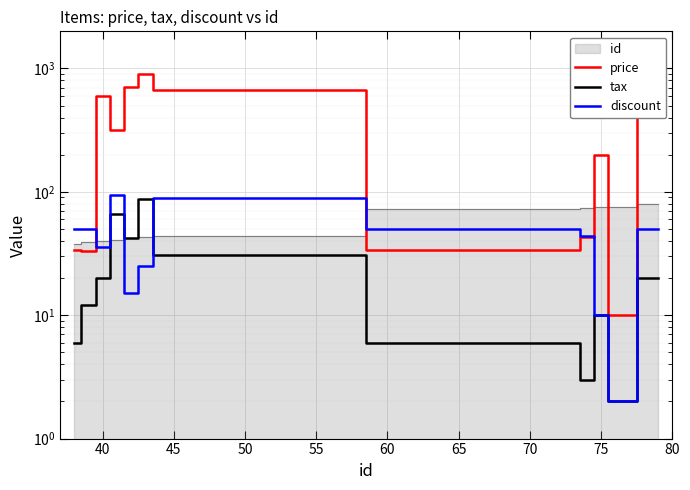

Which series changed the most between 45 and 75?

price